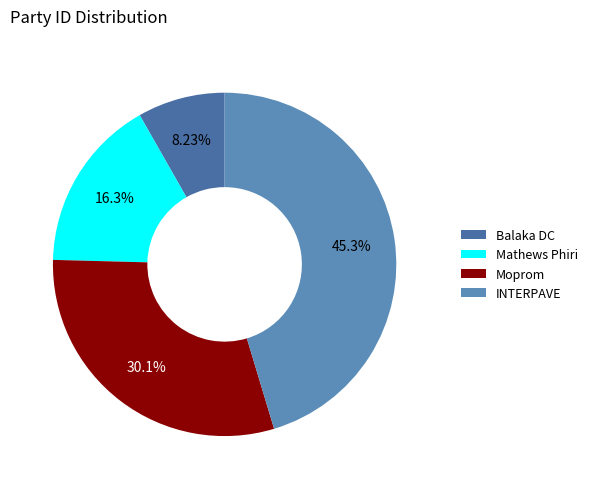

Count the number of slices in the pie.

4